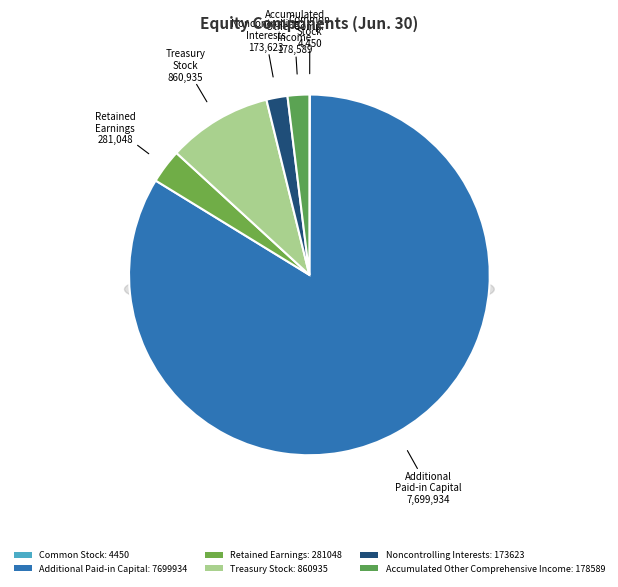

What percentage is NOT represented by Common Stock?

100.0%